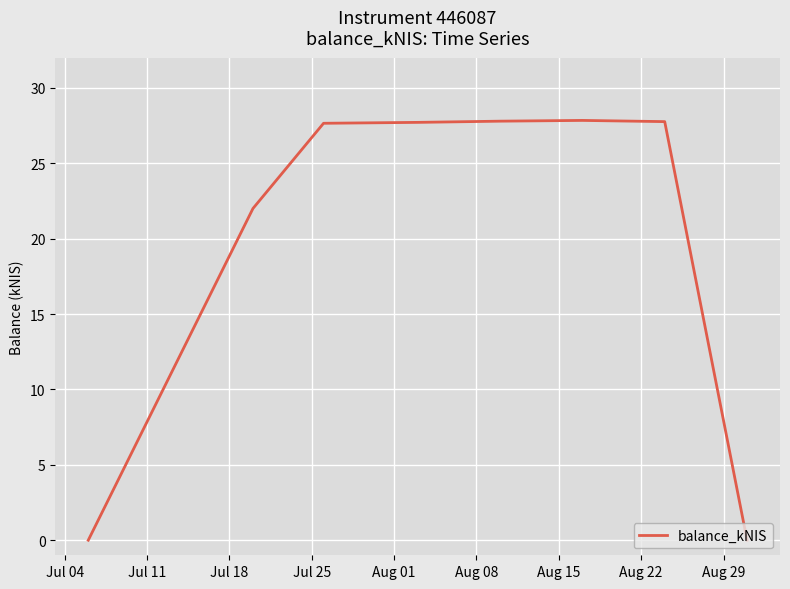

What is the greatest value displayed?

27.8